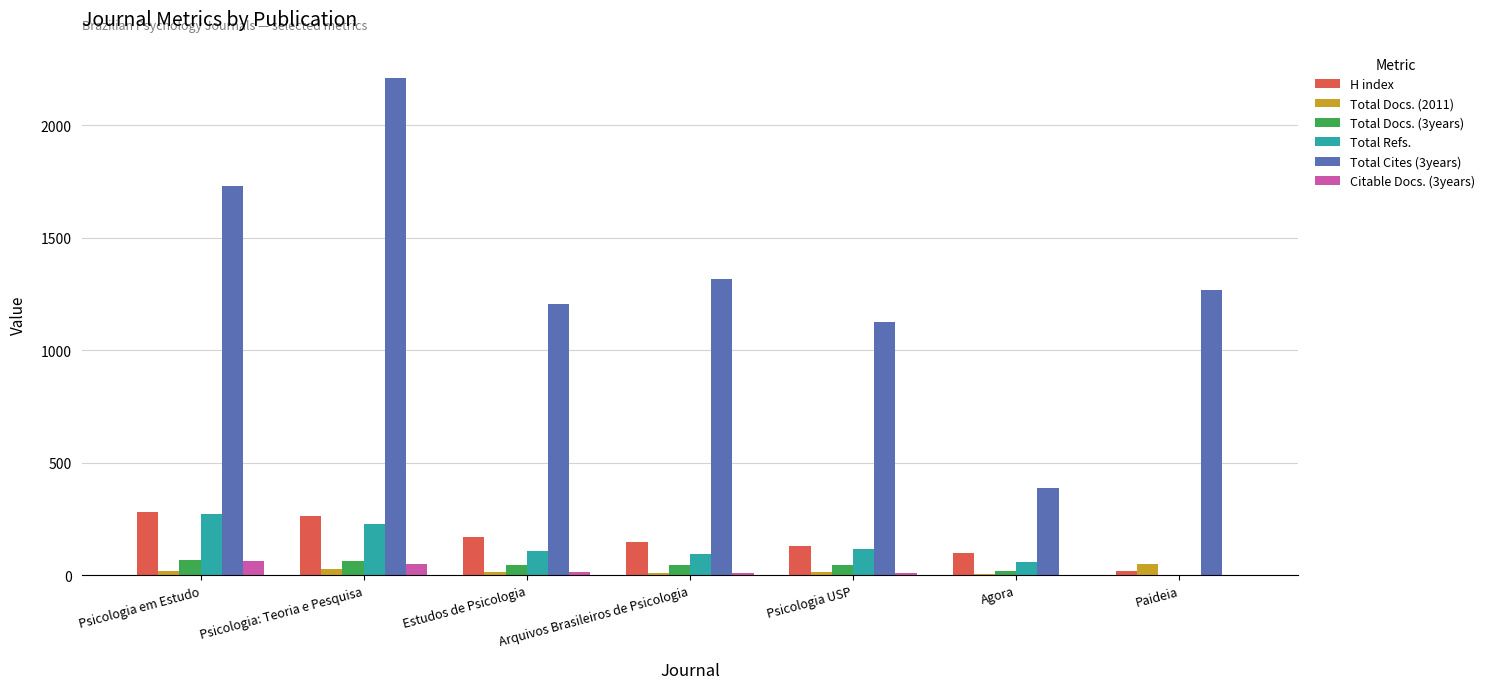

Which series has the widest spread of values?

Total Cites (3years)